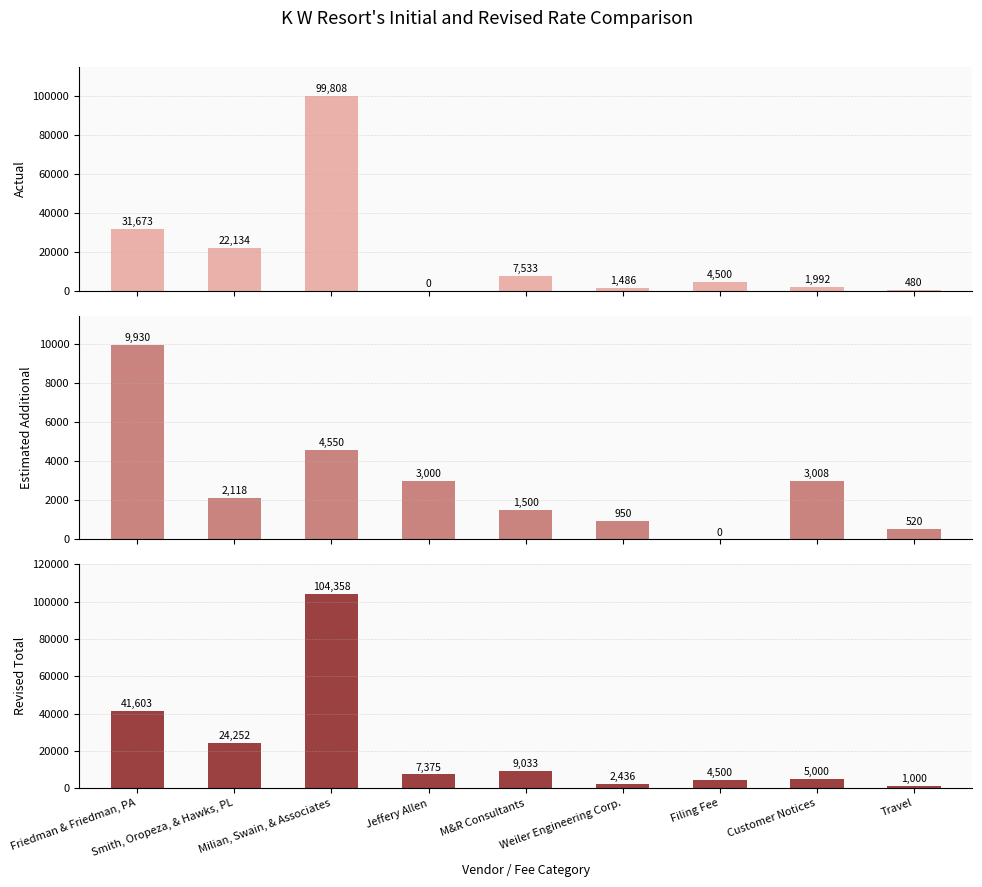

What value does the Actual series have at Smith, Oropeza, & Hawks, PL?

22134